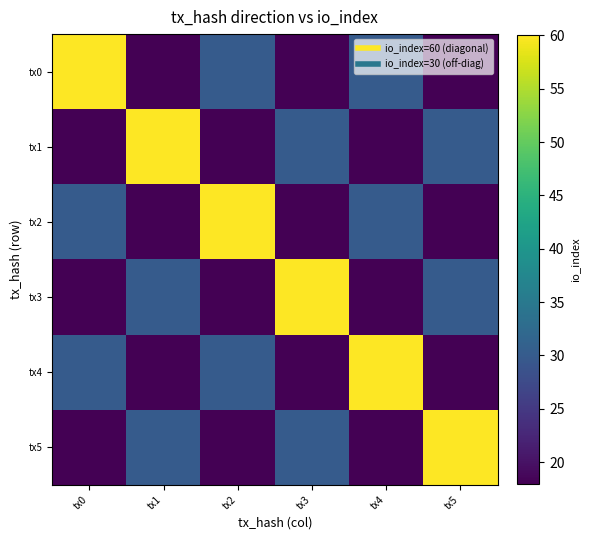

At tx5, list the series in order from largest to smallest.

tx5, tx1, tx3, tx0, tx2, tx4